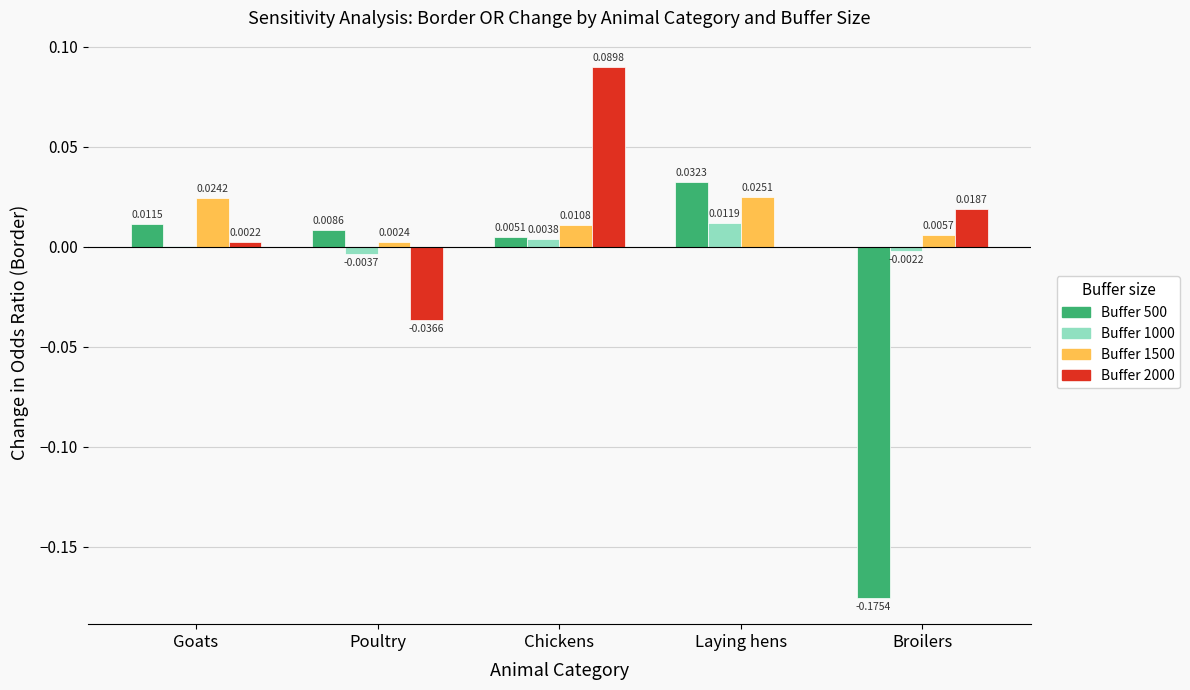

Are the bars grouped side by side (vs. stacked)?

Yes